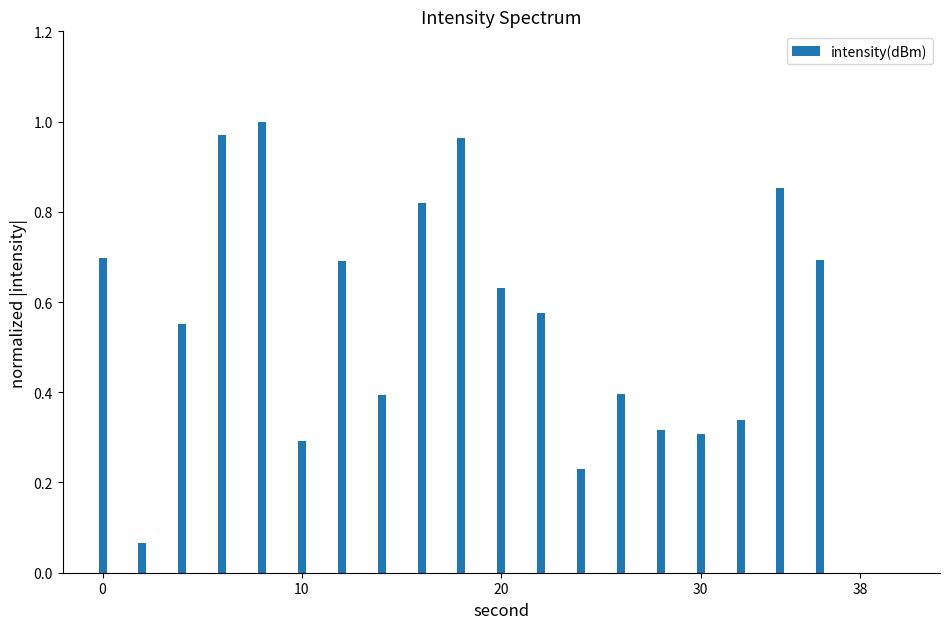

What is the sum of all values?

10.8